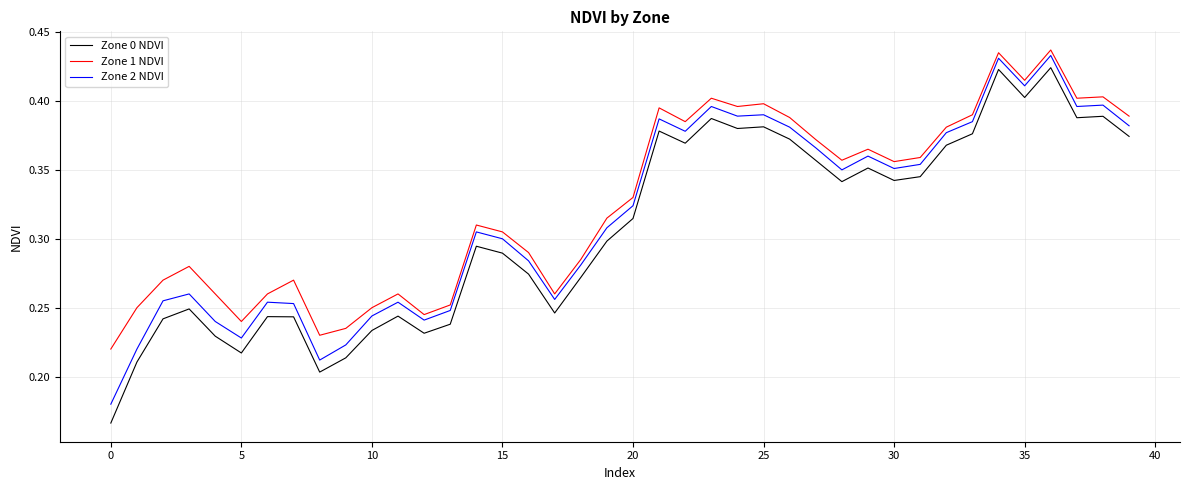

How many Zone 2 NDVI values are between 0 and 1?

40